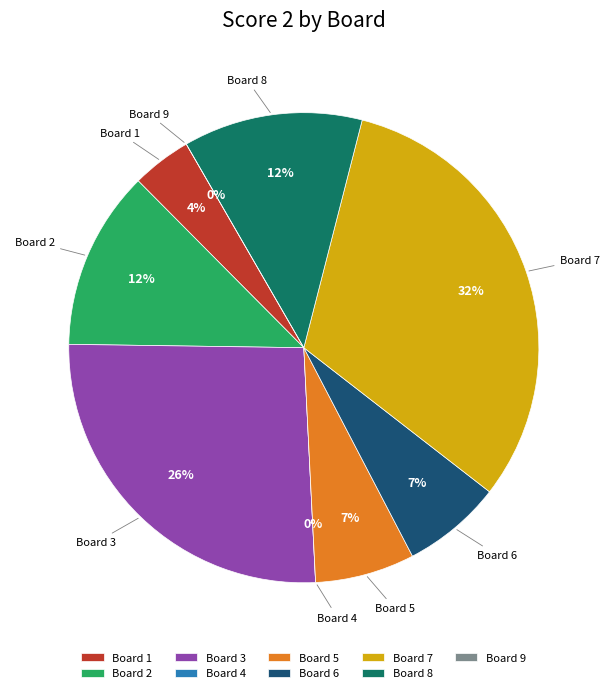

Is it true that Board 4 is 6% of the pie?

False